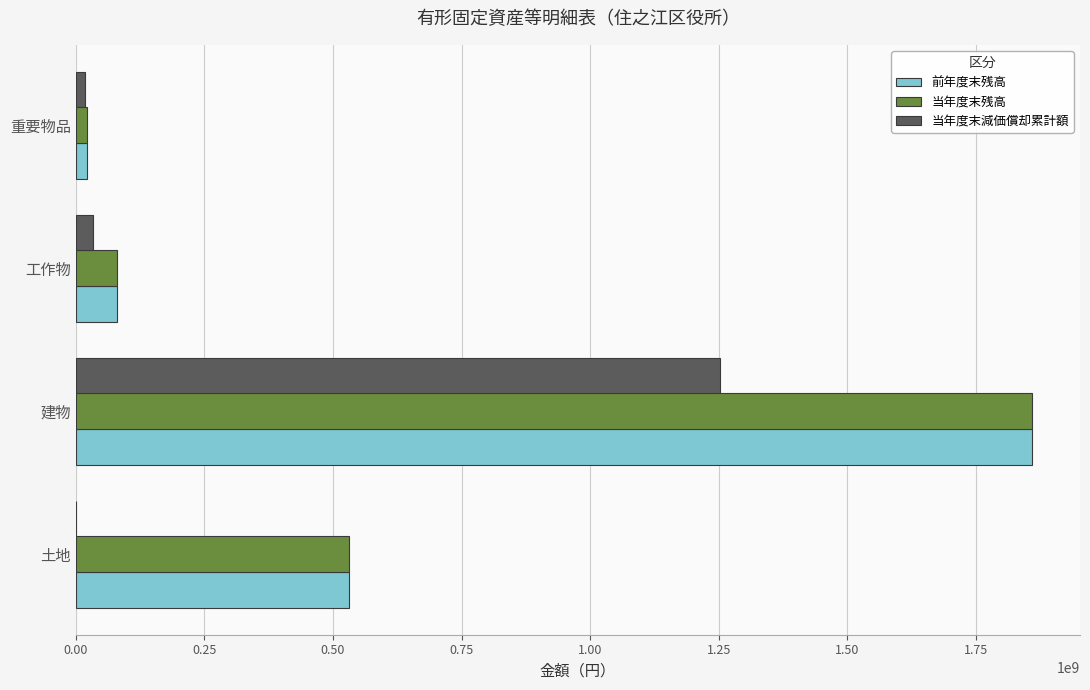

At which category is the sum across all series the highest?

建物